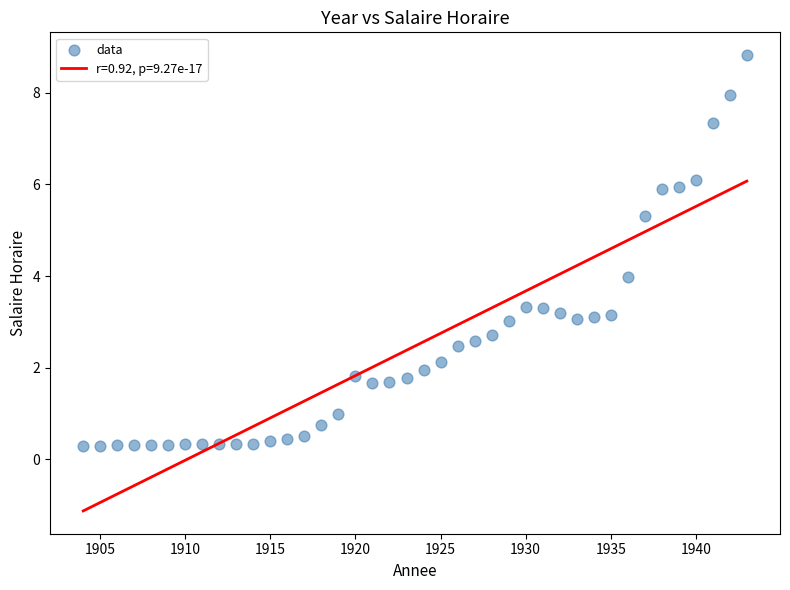

What is the range of Y values (max minus min)?

8.5